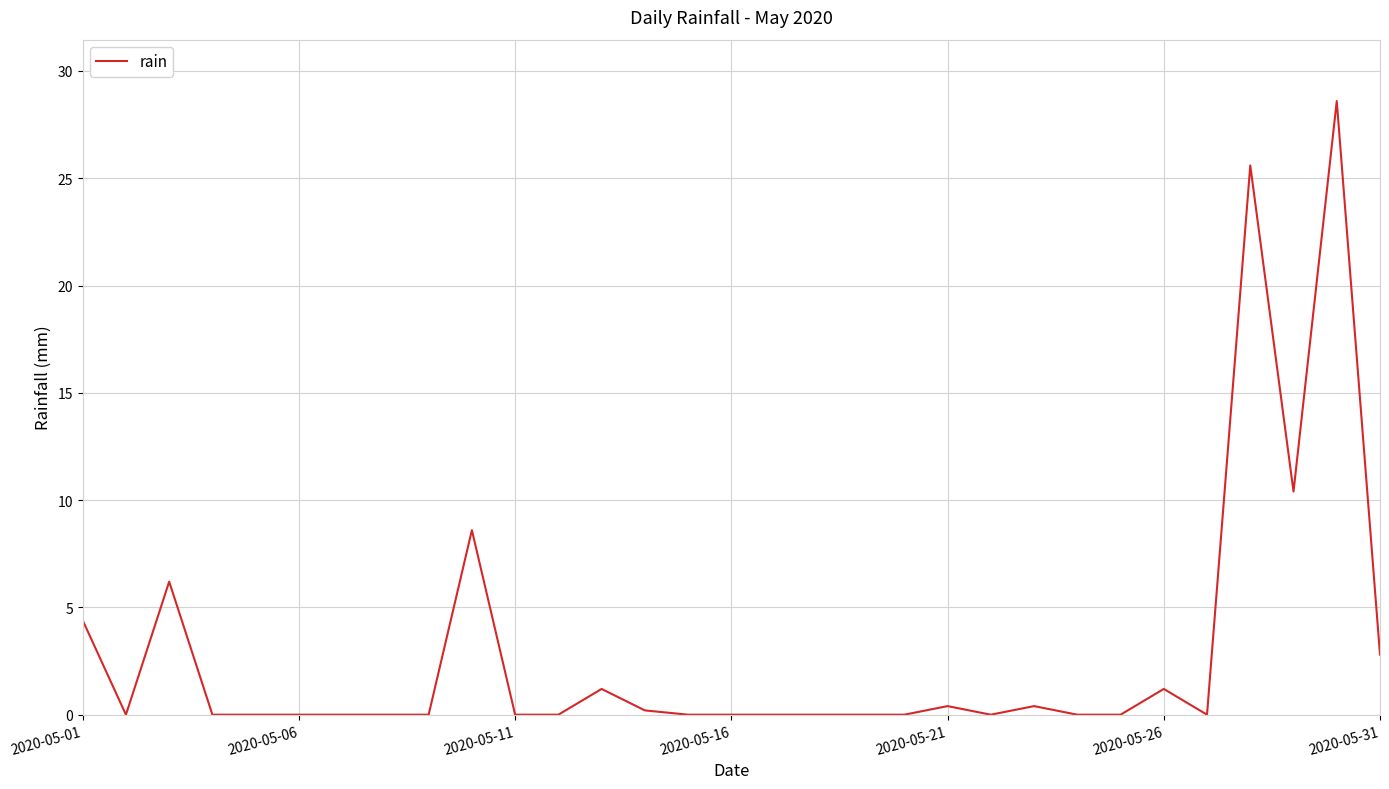

What is the maximum value shown in the chart?

28.6